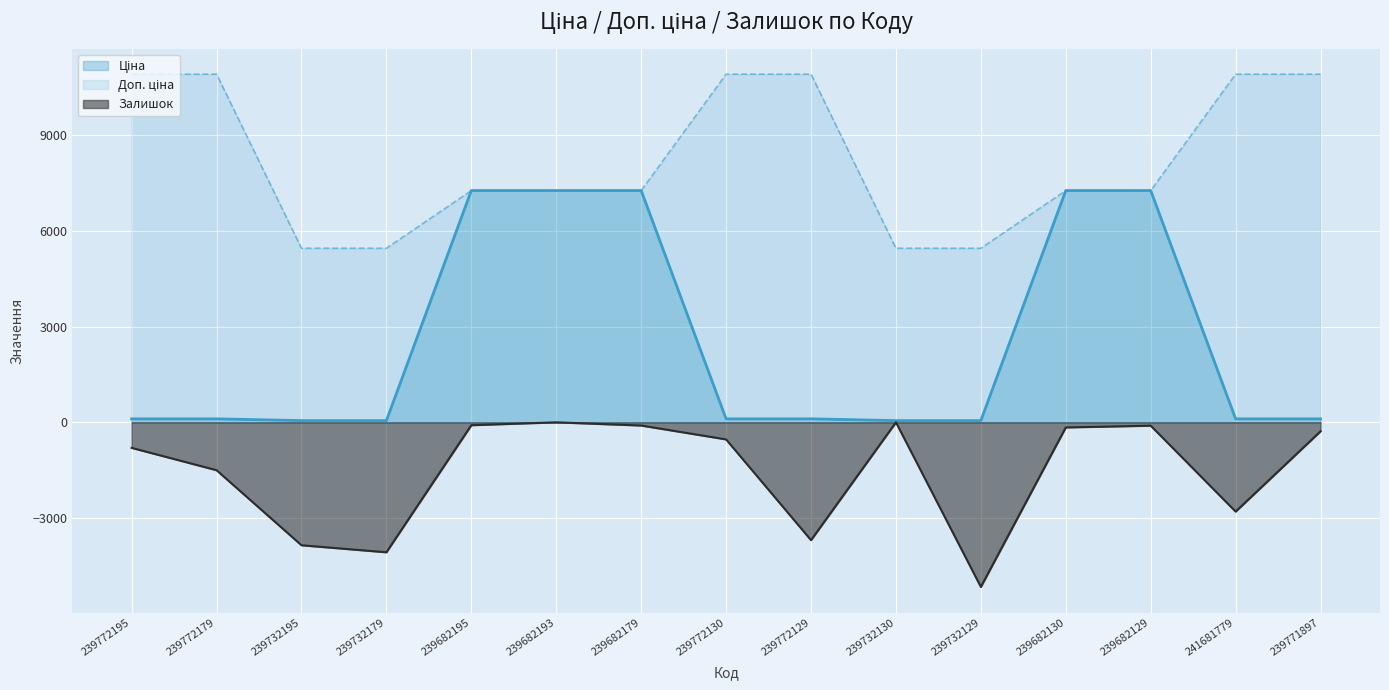

What is the sum of all Залишок values?

-23130.0